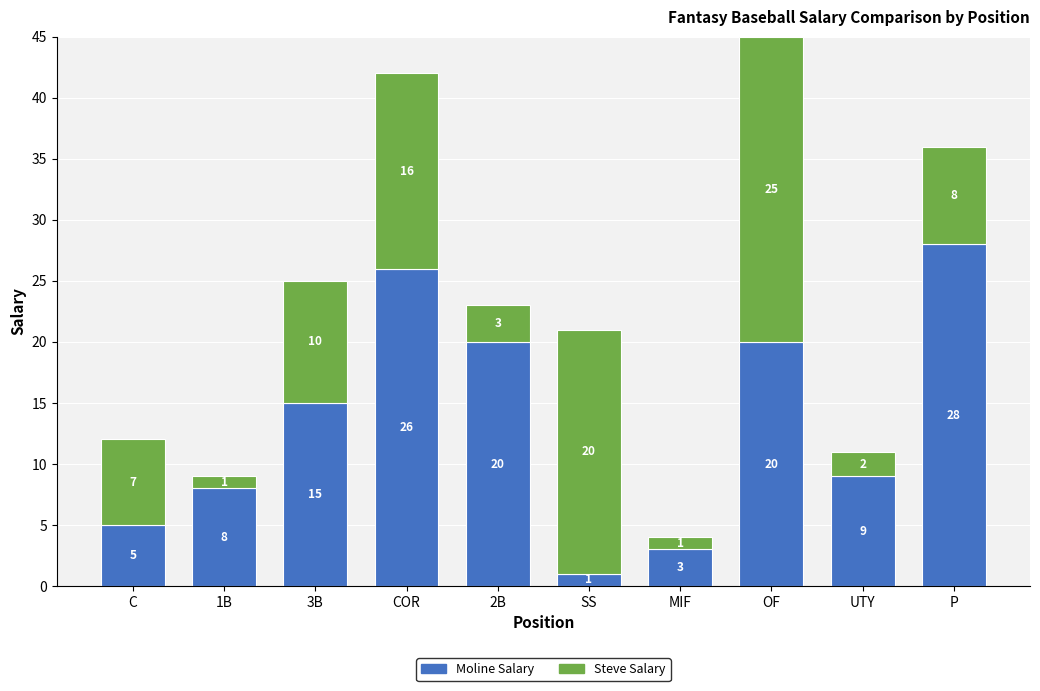

What is the total value across all series at COR?

42